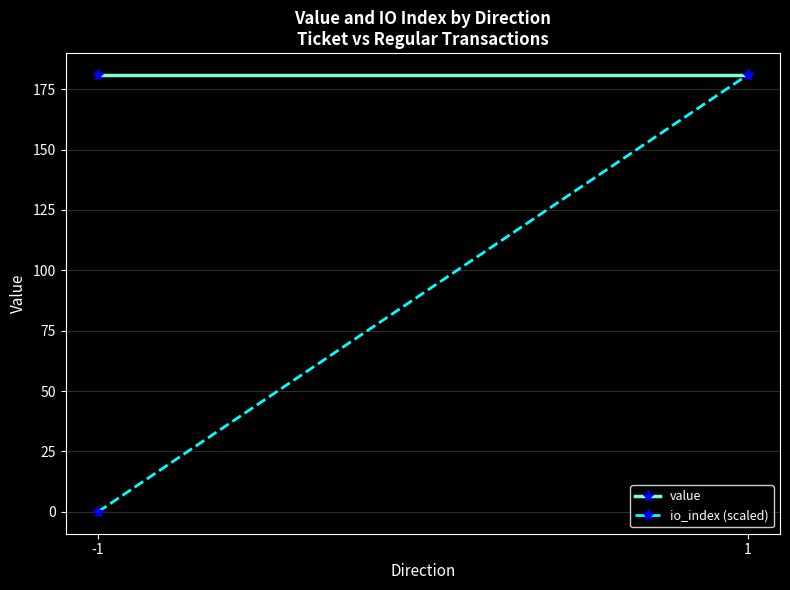

What is the sum of all io_index (scaled) values?

180.9